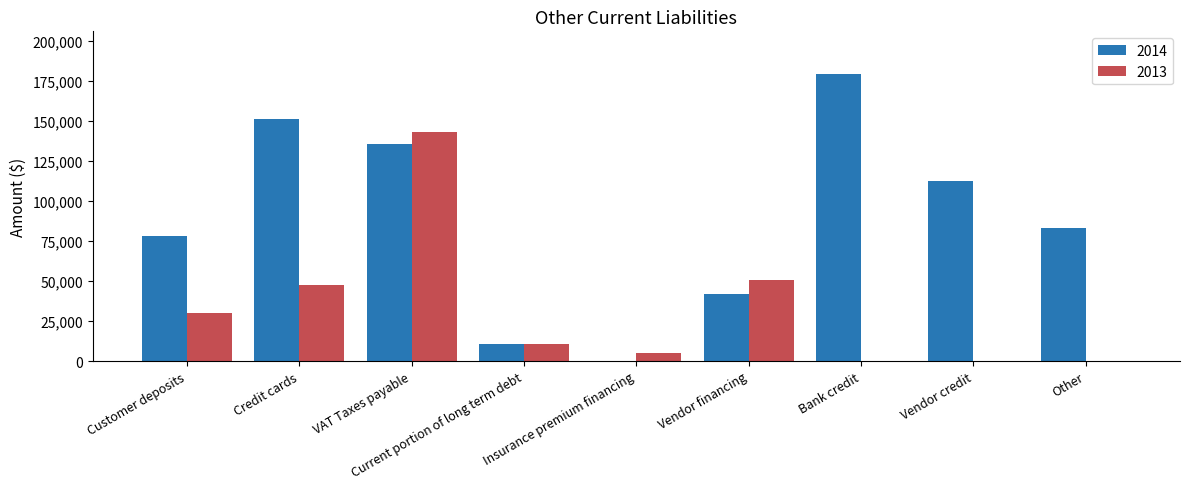

What is the sum of the 2014 values at Current portion of long term debt and VAT Taxes payable?

146618